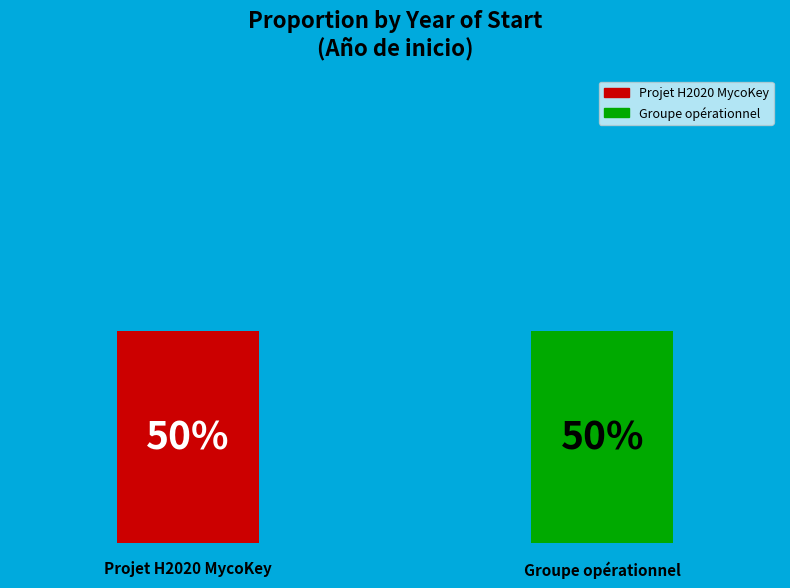

True or false: Projet H2020 MycoKey accounts for 50% of the total.

True